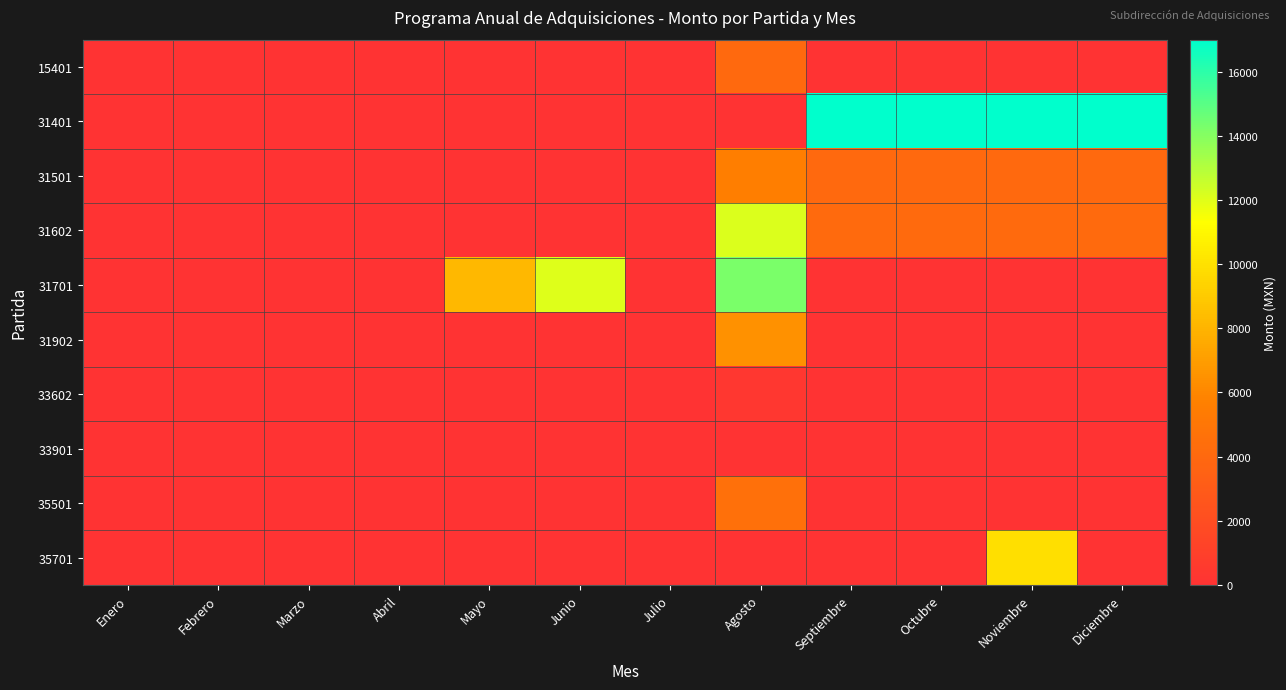

At which category does the chart reach its peak across all series?

Septiembre